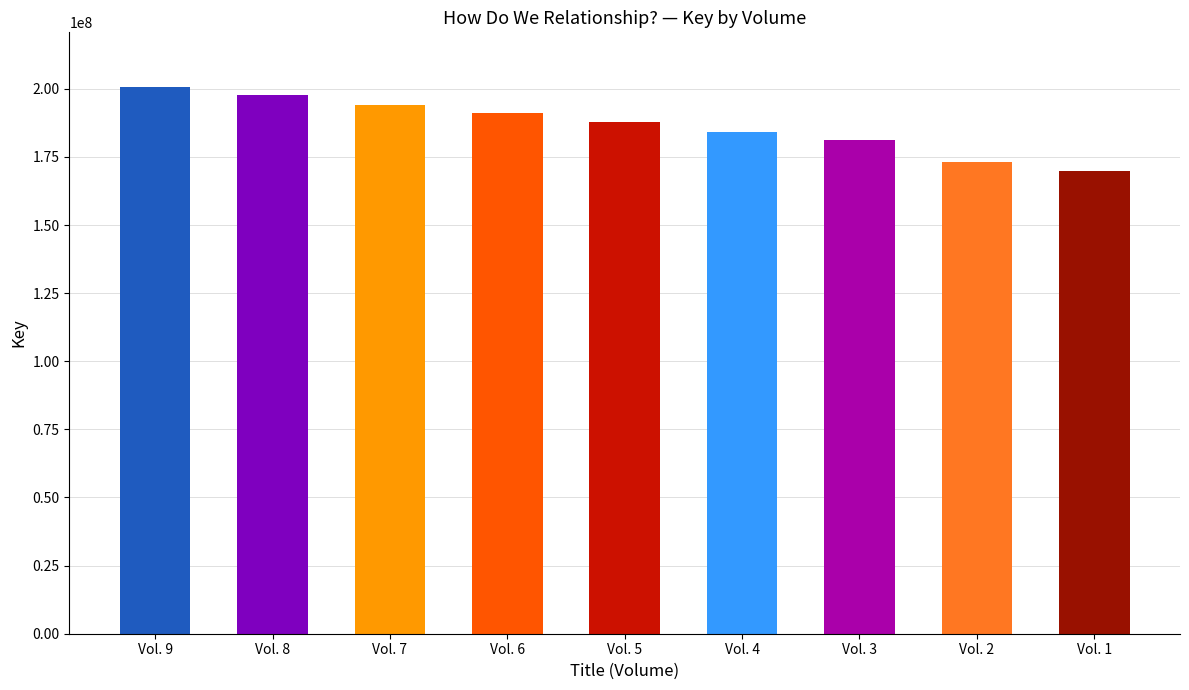

What is the change in value from Vol. 9 to Vol. 4?

-16668290